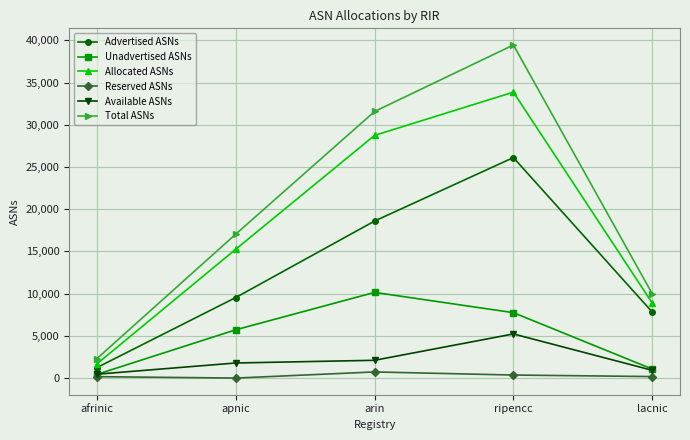

What is the label of the 1st point from the right?

lacnic